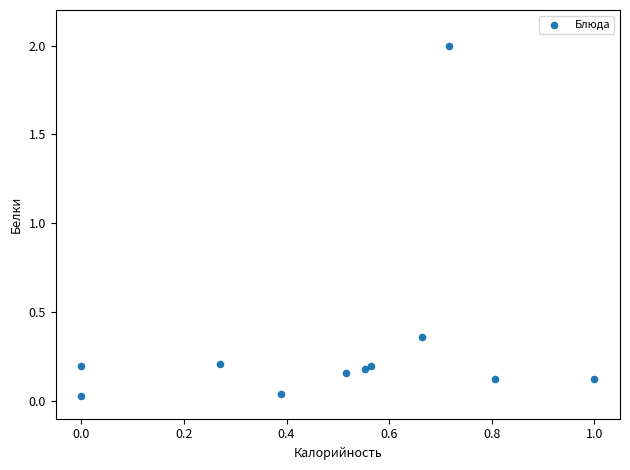

What is the range of Y values (max minus min)?

2.0